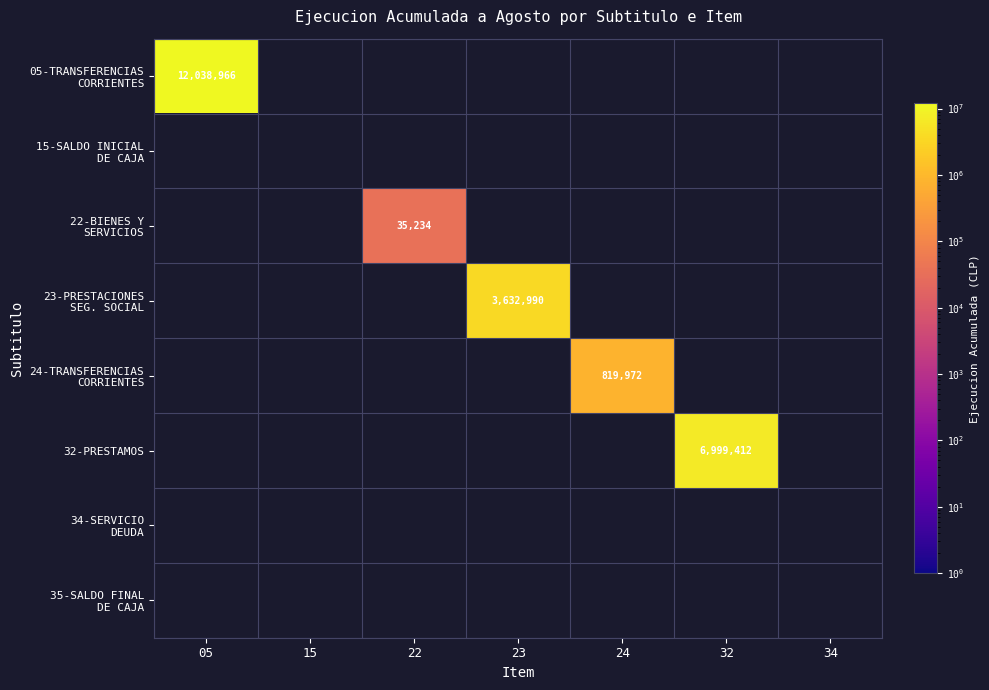

Rank the categories by 05-TRANSFERENCIAS CORRIENTES value from highest to lowest.

05, 15, 22, 23, 24, 32, 34